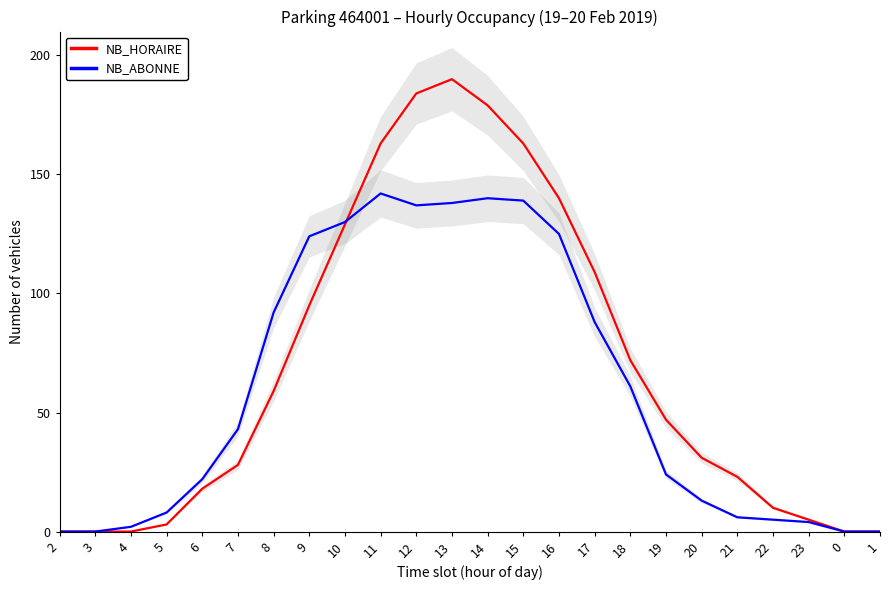

At which category is the sum across all series the highest?

13